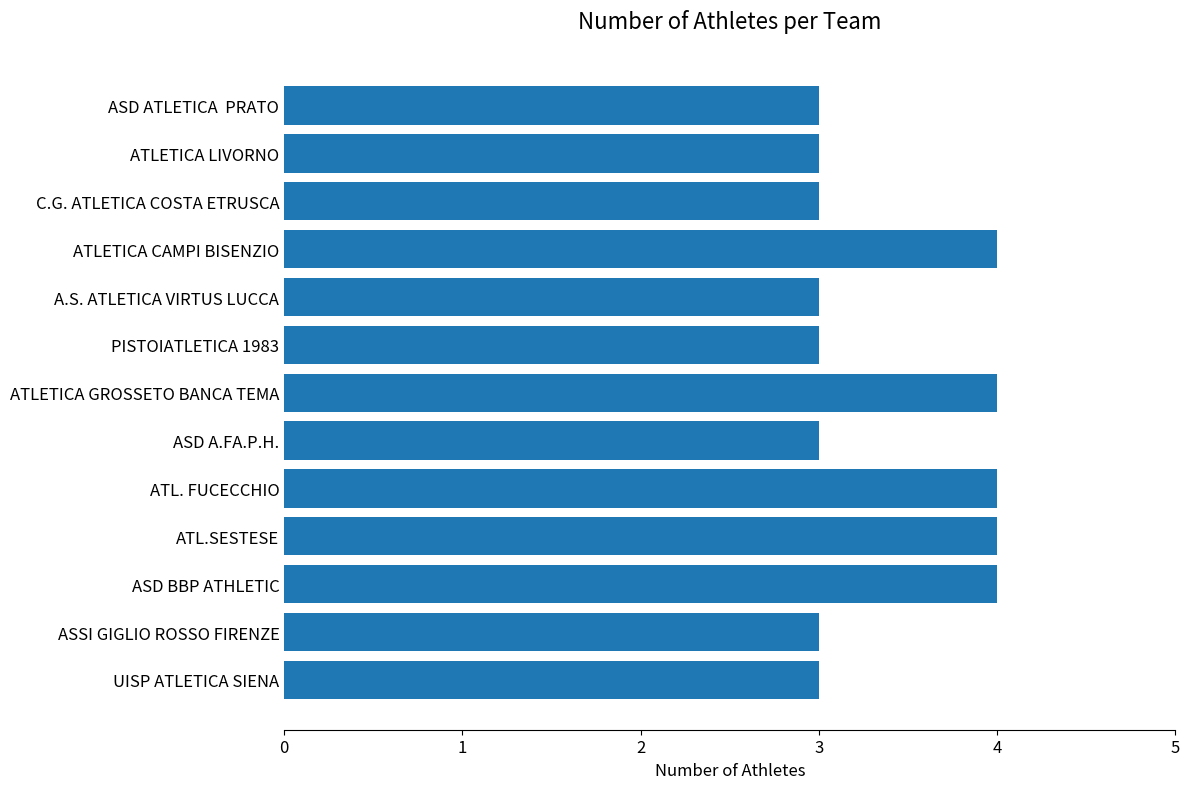

The chart shows a value of 3 at ASSI GIGLIO ROSSO FIRENZE. True or false?

True